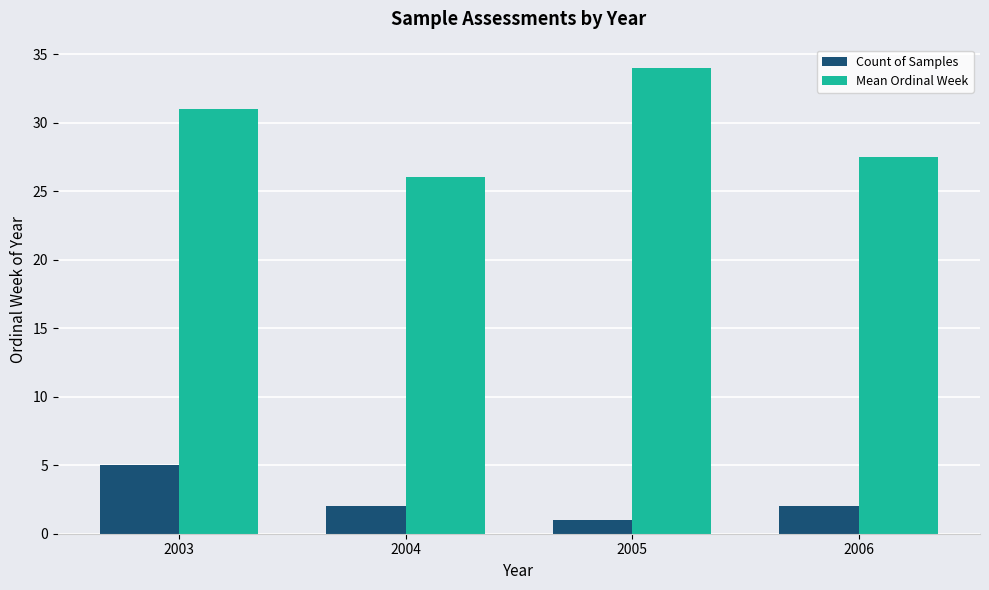

What is the sum of all Count of Samples values?

10.0